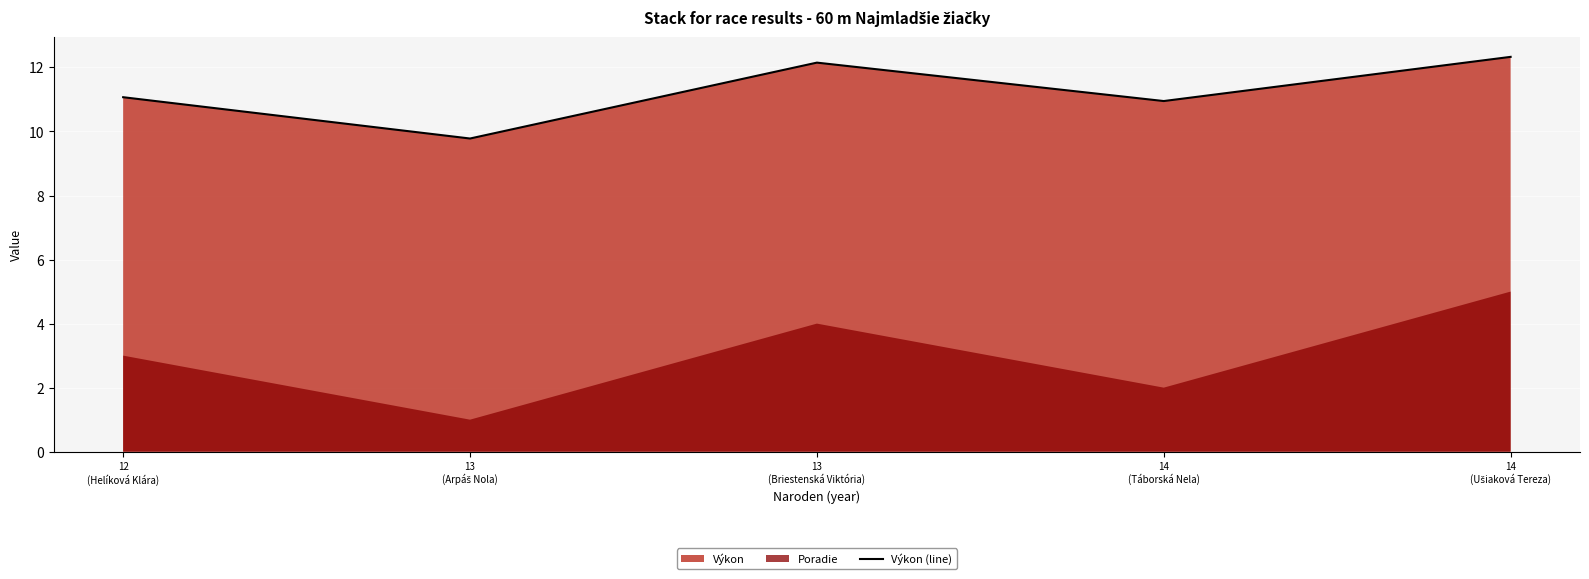

True or false: the data shows 9.8 at 13
(Arpáš Nola).

True